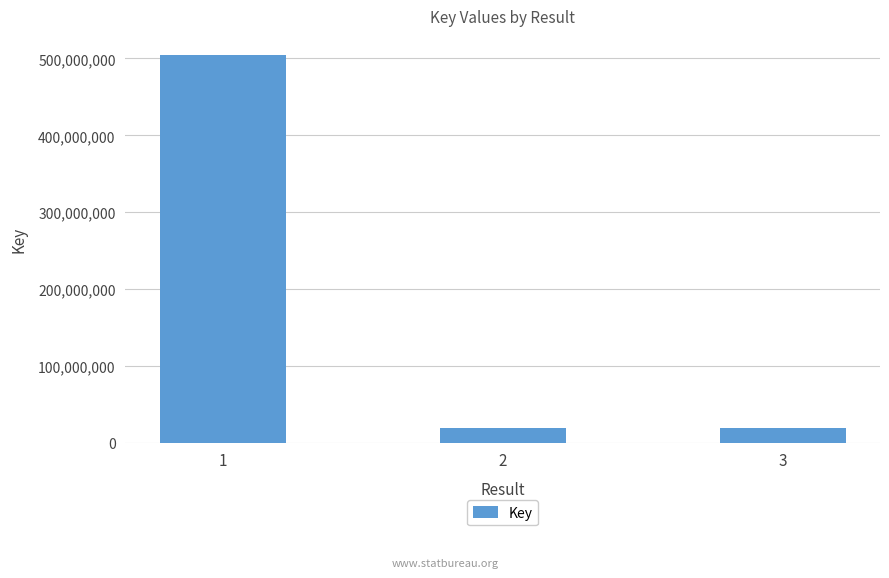

What is the ratio of the value at 1 to the value at 3?

26.6